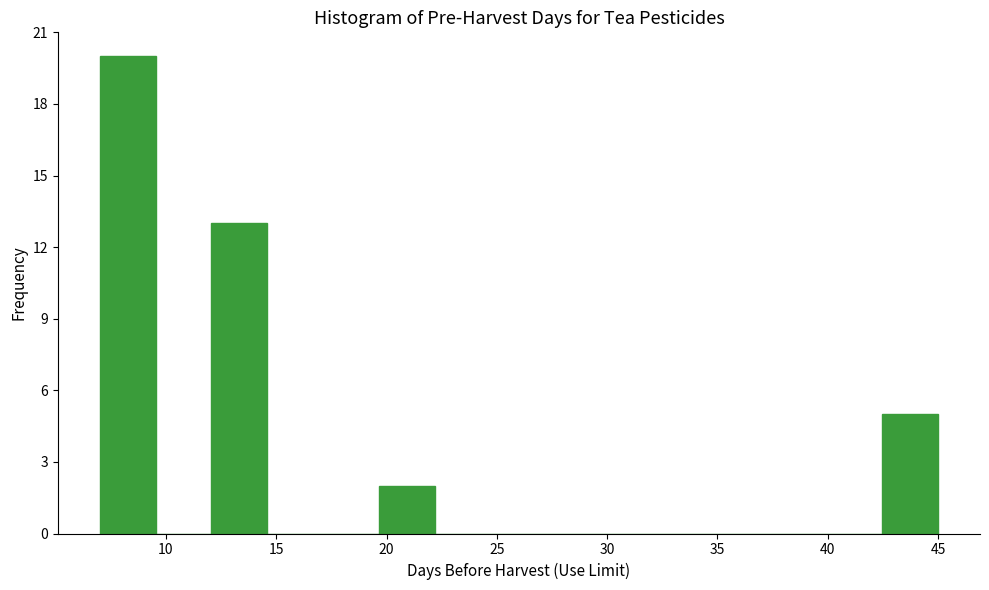

Reading left to right, transcribe this chart: for each bar, give the range it covers on the x-axis and its height. Neither the bar edges nor the heights are printed on the chart, so give them approximately, as read against the axes.

7.0 to 9.5: 20
9.5 to 12.0: 0
12.0 to 14.5: 13
14.5 to 17.0: 0
17.0 to 19.5: 0
19.5 to 22.0: 2
22.0 to 24.5: 0
24.5 to 27.5: 0
27.5 to 30.0: 0
30.0 to 32.5: 0
32.5 to 35.0: 0
35.0 to 37.5: 0
37.5 to 40.0: 0
40.0 to 42.5: 0
42.5 to 45.0: 5